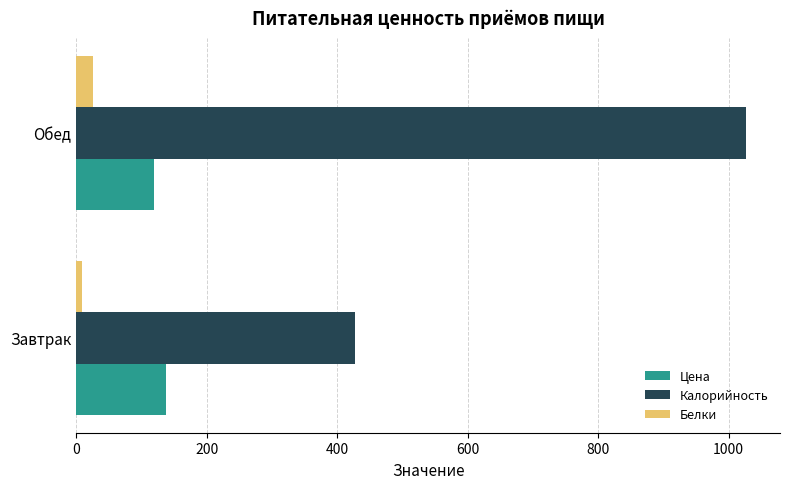

What is the average value of the Белки series?

17.2